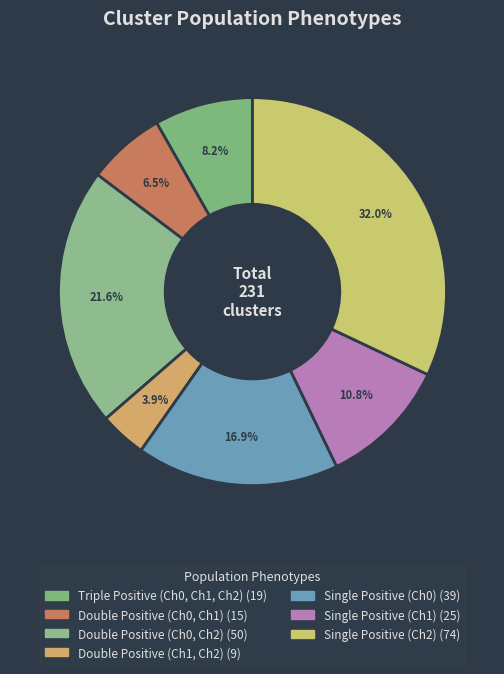

How many segments does this pie chart have?

7